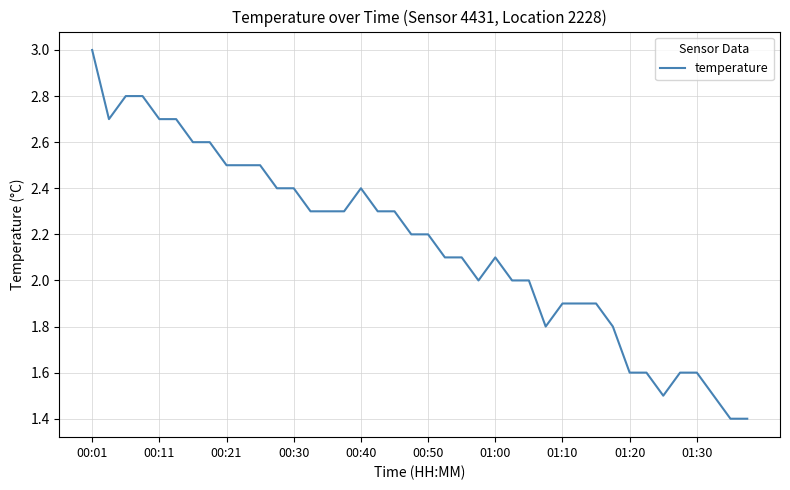

How many distinct data groups are displayed?

1